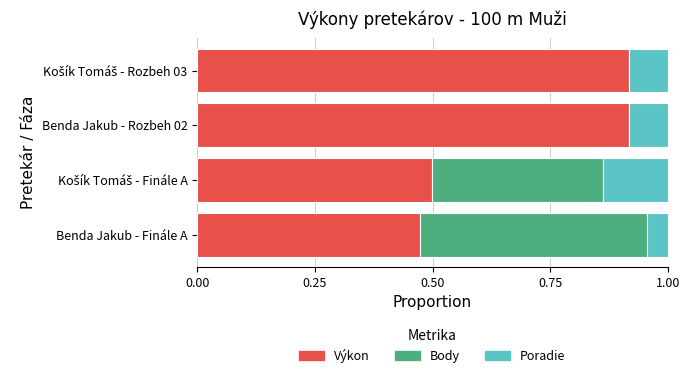

What is the total value across all series at Benda Jakub - Rozbeh 02?

1.0